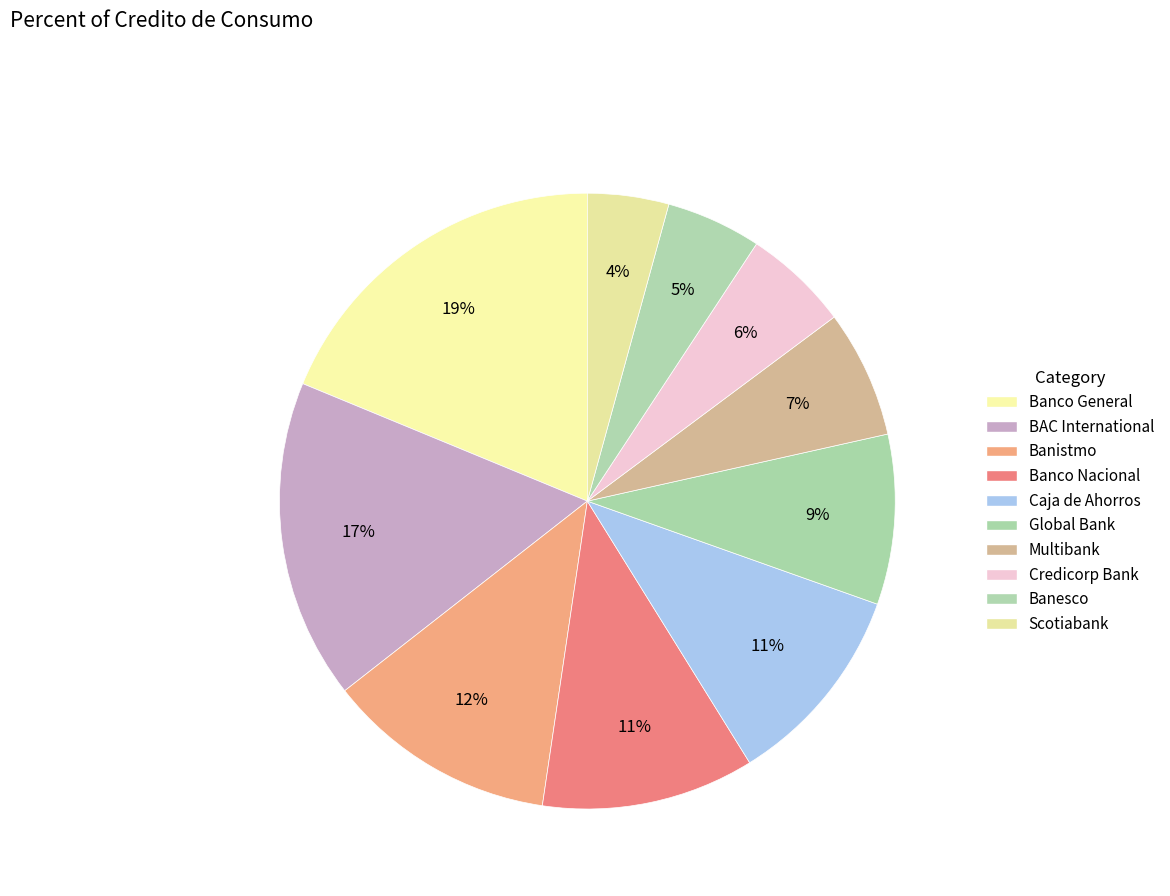

How many slices are in this pie chart?

10